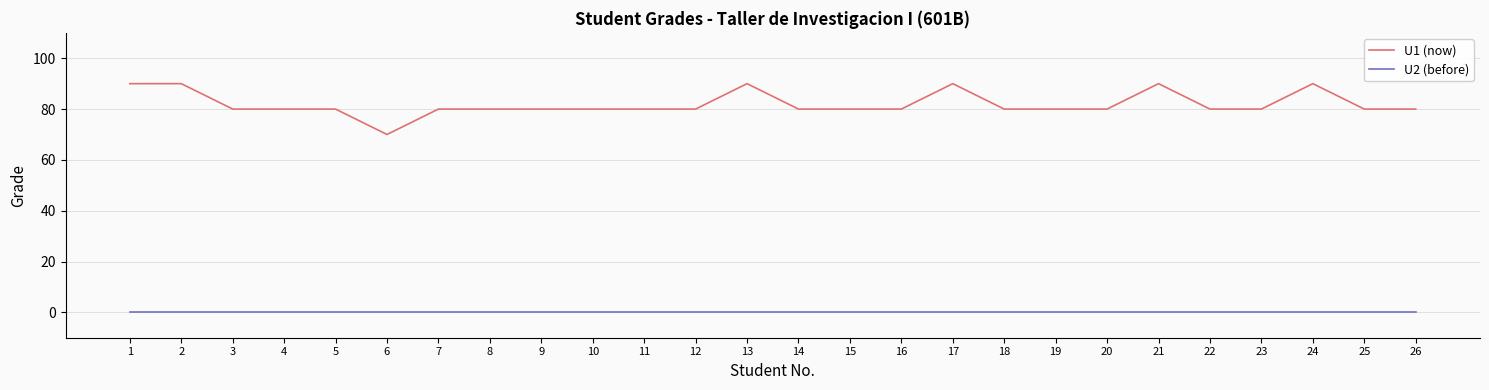

At which label does U1 (now) reach its minimum?

6